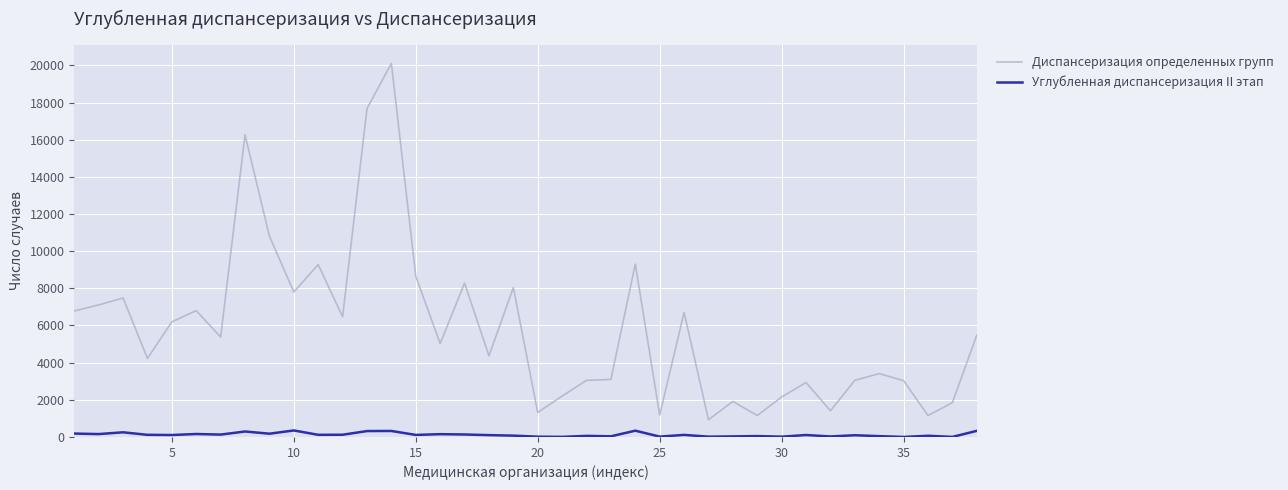

List the series in order of their overall mean, highest first.

Диспансеризация определенных групп, Углубленная диспансеризация II этап